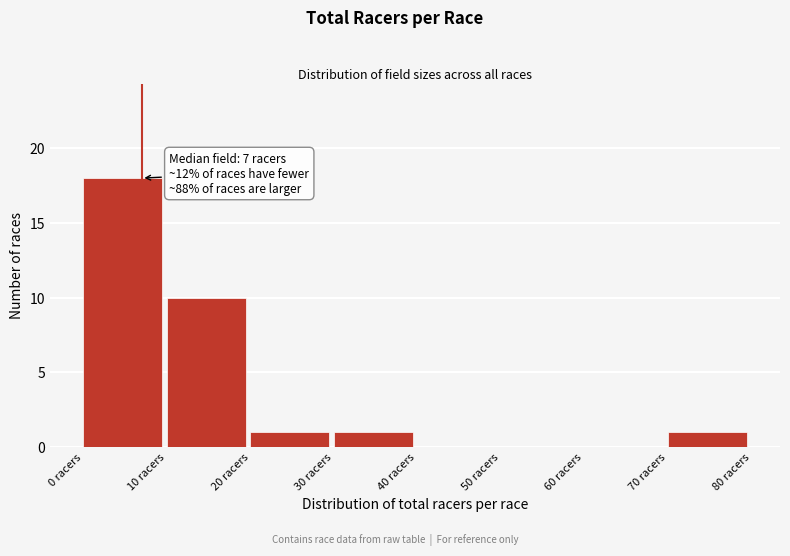

Which range on the x-axis has the tallest bar?

0 to 10